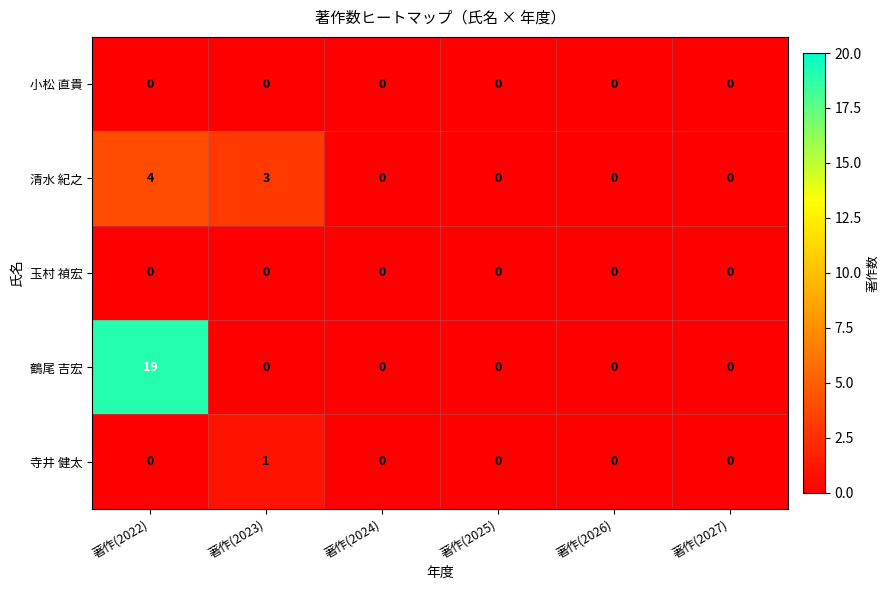

True or false: 鶴尾 吉宏 has a value of 7 at 著作(2023).

False